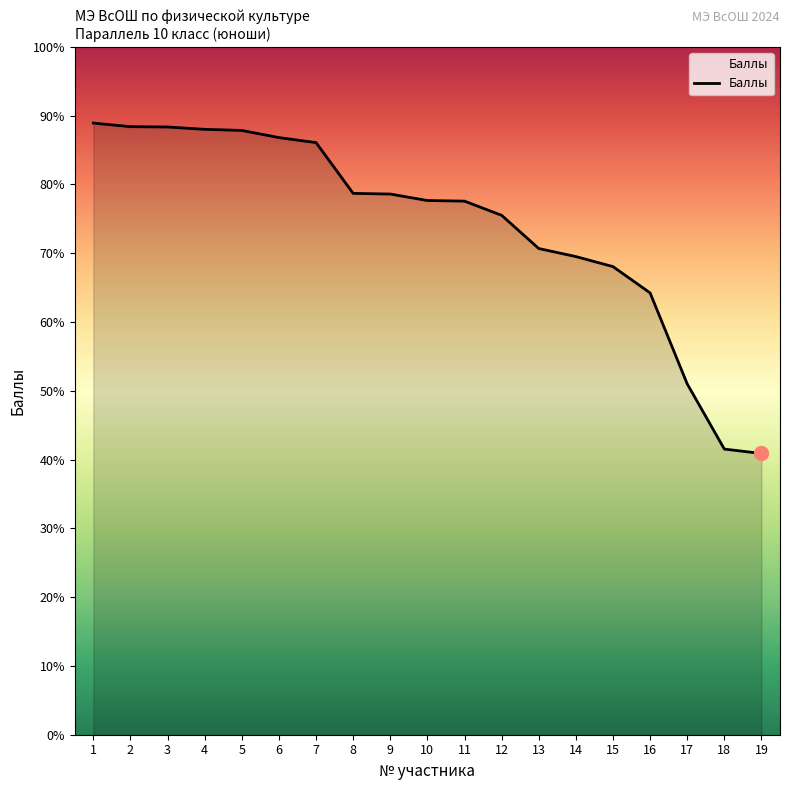

What is the maximum value shown in the chart?

88.9